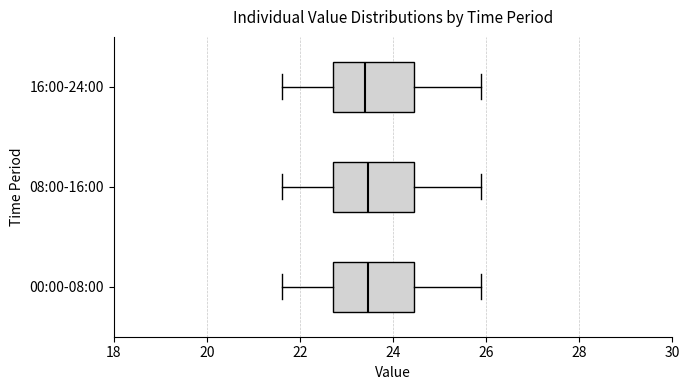

Reading bottom to top, transcribe this box plot: for each box, give where its median line is, the range the box spans, and where its two whiskers end, as read against the x-axis. The values are not printed on the chart, so give them approximately, as read against the axis.

00:00-08:00: median 23.4, box 22.8 to 24.4, whiskers 21.6 to 26.0
08:00-16:00: median 23.4, box 22.8 to 24.4, whiskers 21.6 to 26.0
16:00-24:00: median 23.4, box 22.8 to 24.4, whiskers 21.6 to 26.0